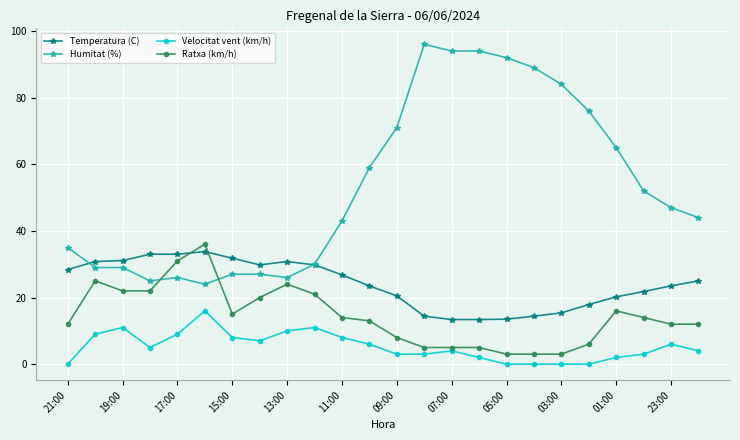

At how many categories does at least one series exceed 7?

24